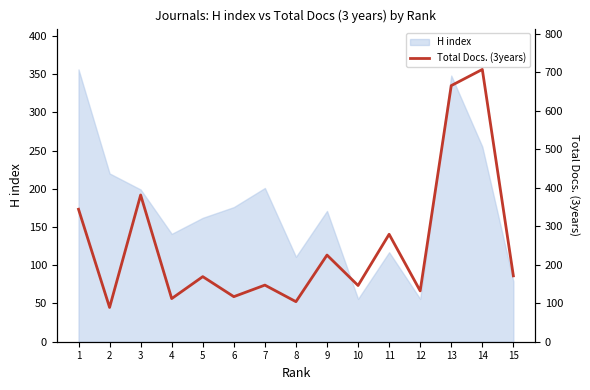

What is the smallest value displayed?

89